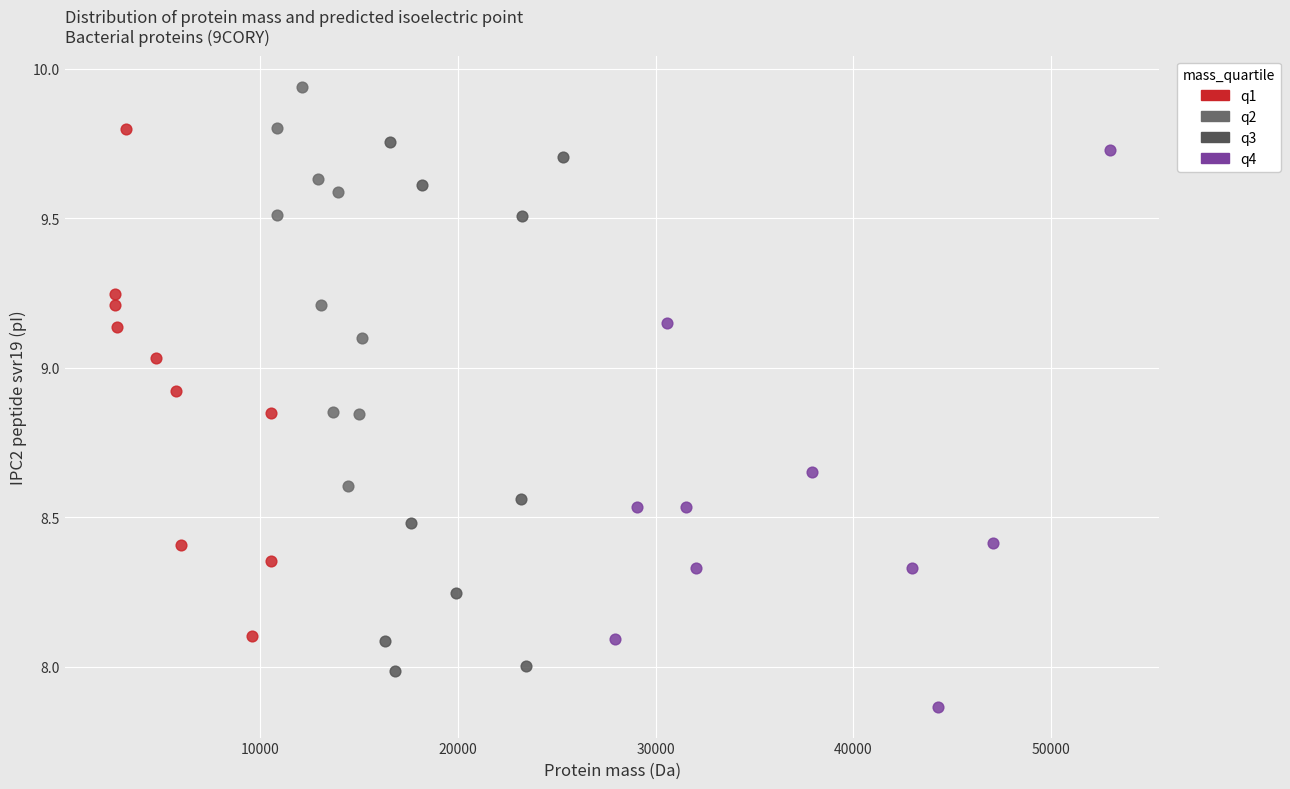

Which series contains the lowest Y value?

q4